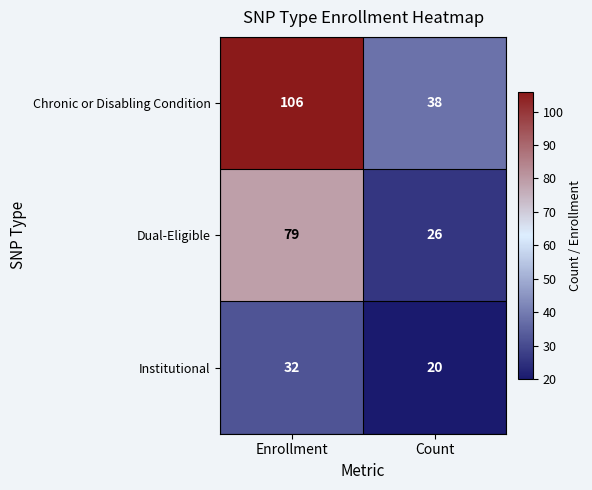

How many categories are shown in the chart?

2